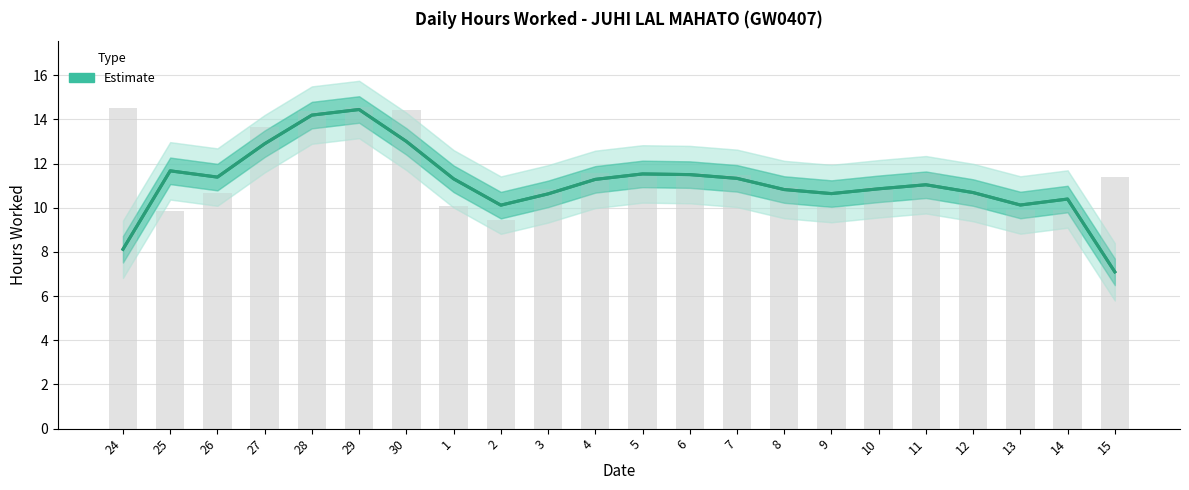

Reading left to right, list all the values displayed in this chart.

24=8.1	25=11.7	26=11.4	27=12.9	28=14.2	29=14.4	30=13.0	1=11.3	2=10.1	3=10.6	4=11.3	5=11.5	6=11.5	7=11.3	8=10.8	9=10.6	10=10.9	11=11.0	12=10.7	13=10.1	14=10.4	15=7.1